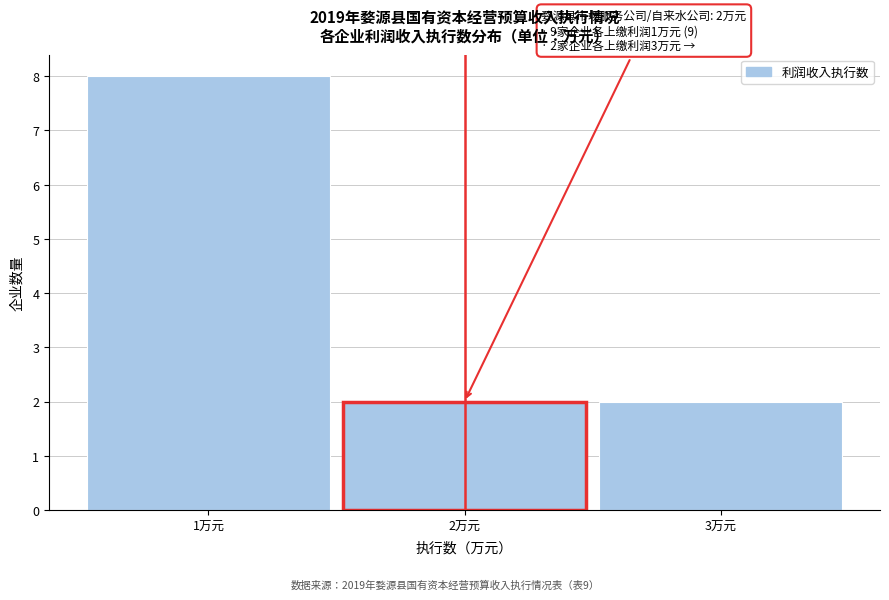

Over which range of the x-axis is the bar tallest?

0.5 to 1.5